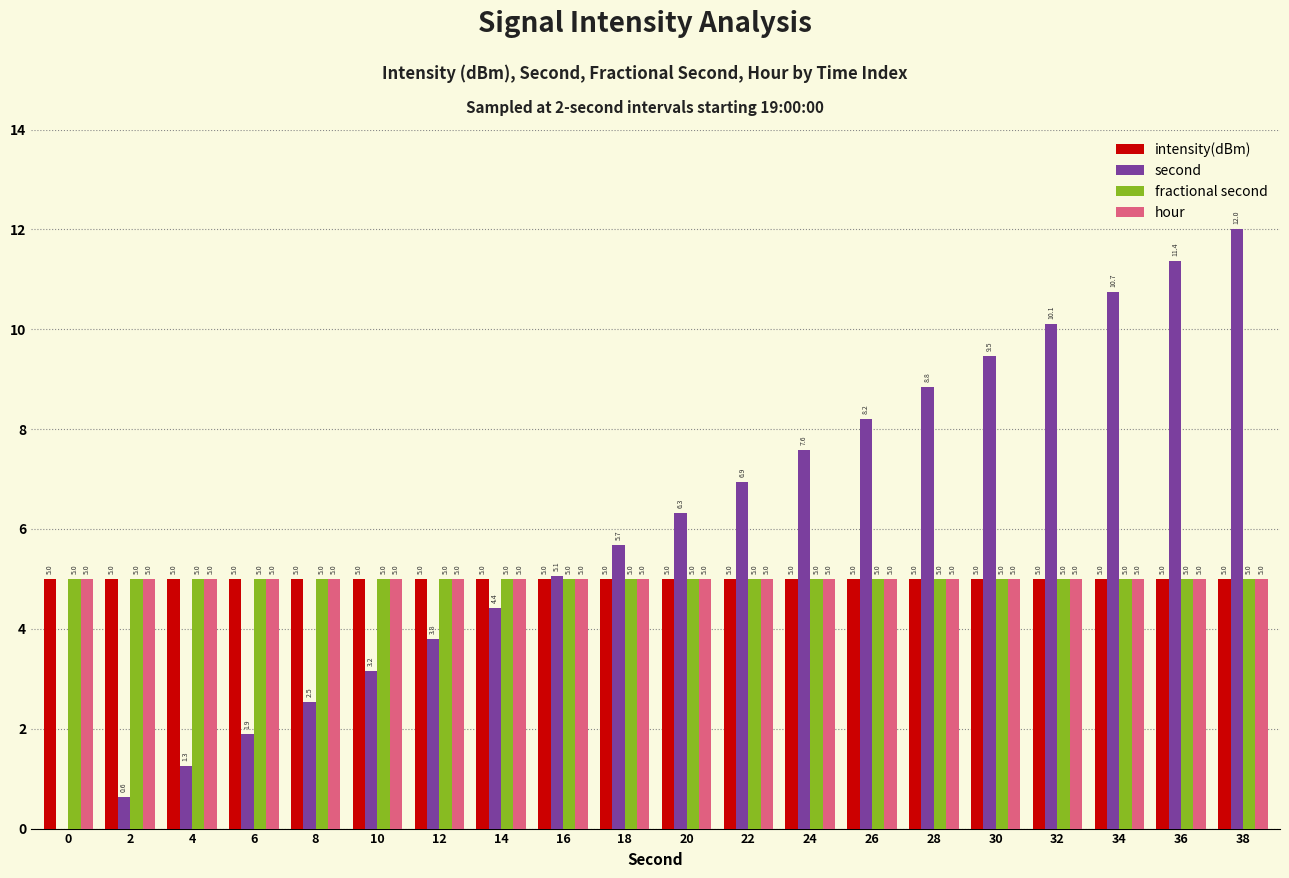

Are the bars horizontal?

No